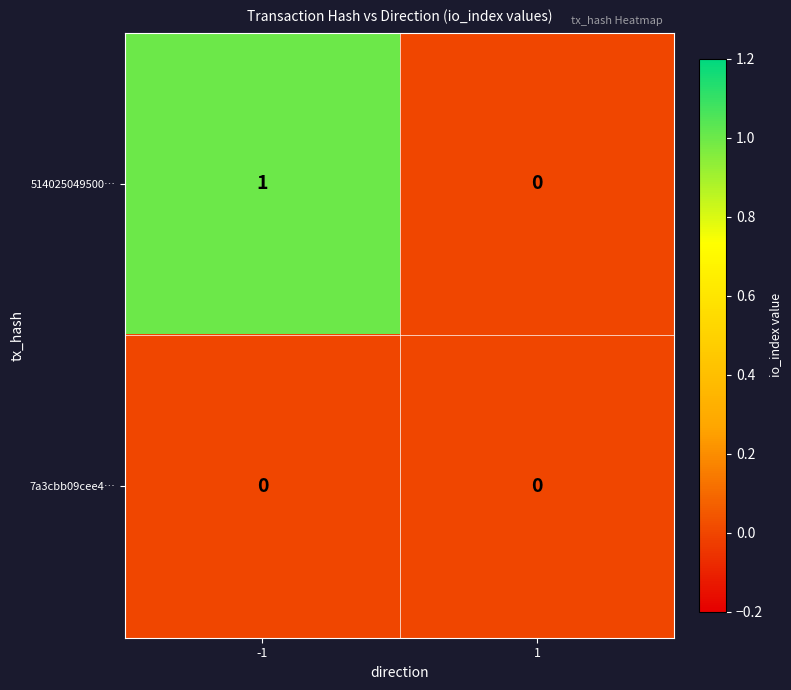

Reading left to right, extract all data points from this chart.

514025049500…: 1	0
7a3cbb09cee4…: 0	0